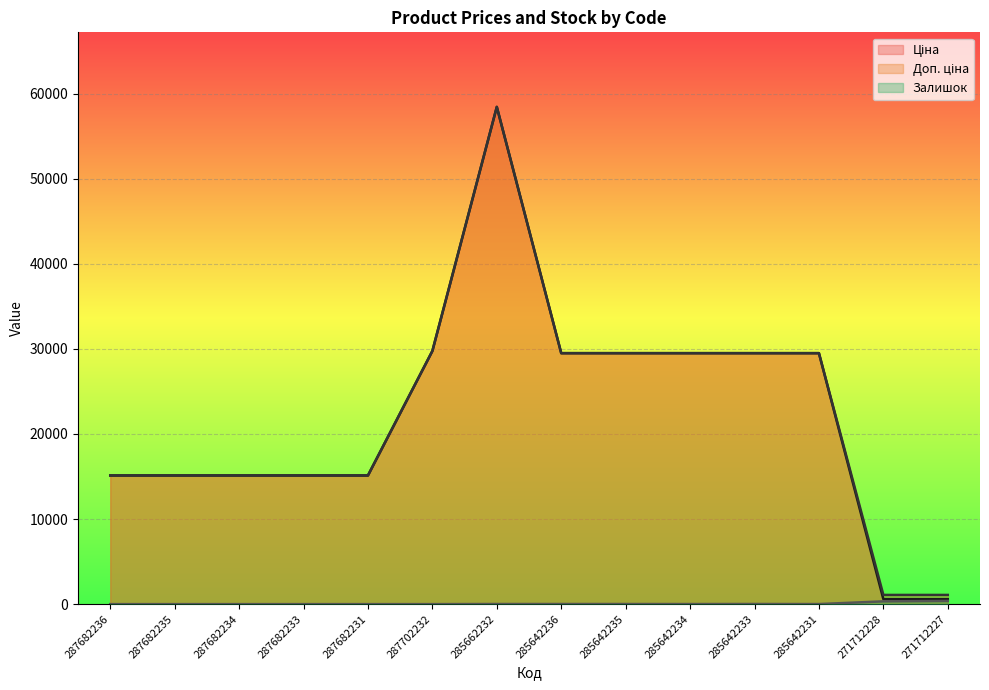

What are all the series names shown in the legend?

Ціна, Доп. ціна, Залишок